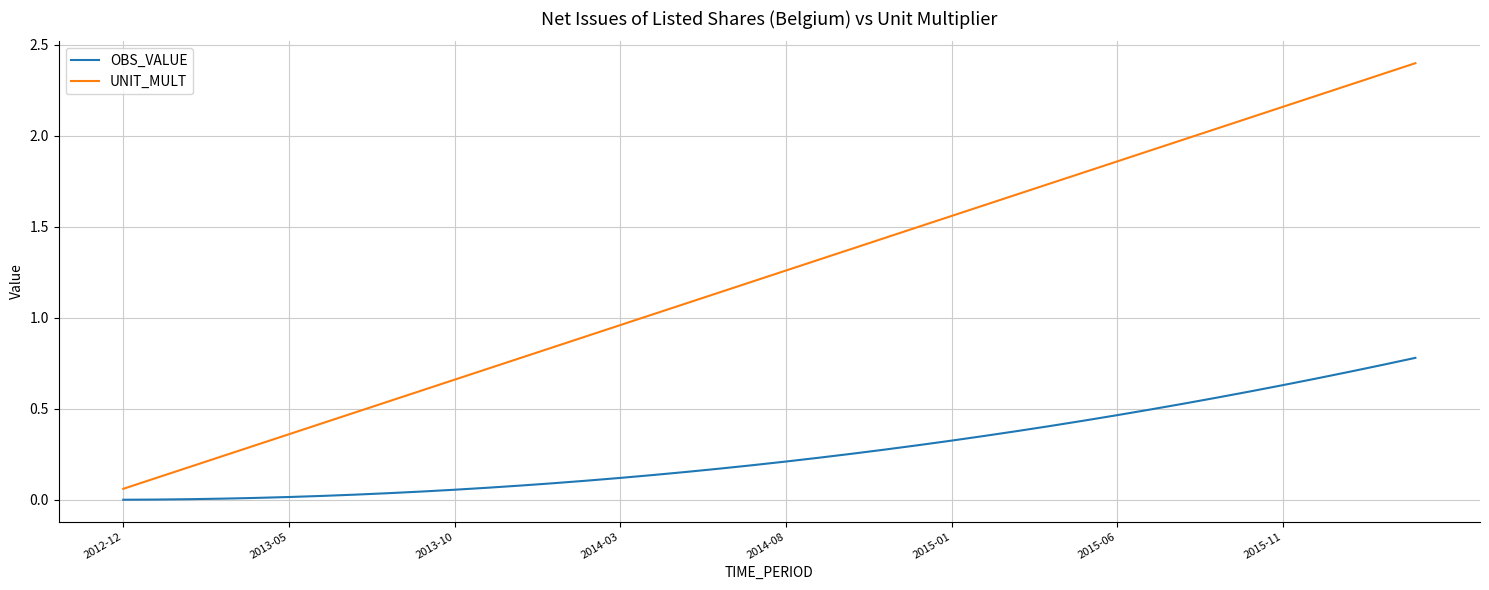

True or false: OBS_VALUE and UNIT_MULT cross at least once.

False